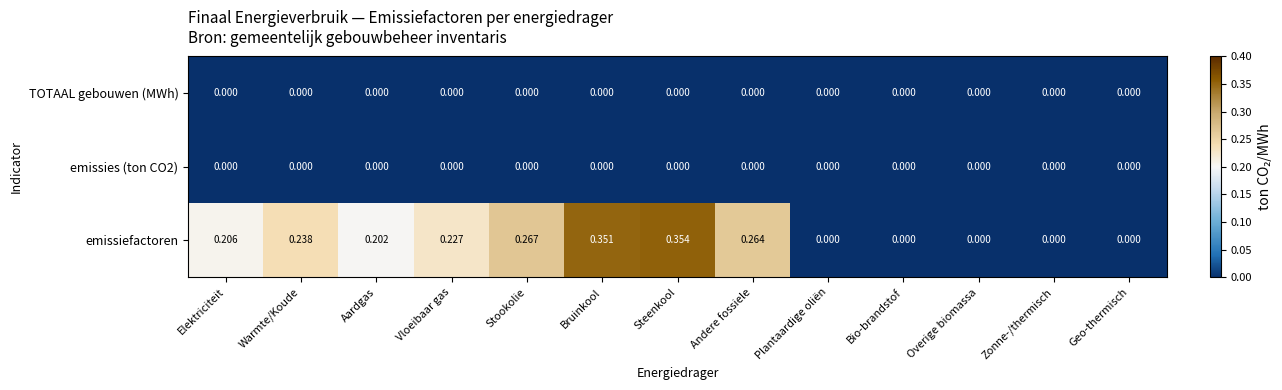

How many distinct data groups are displayed?

3